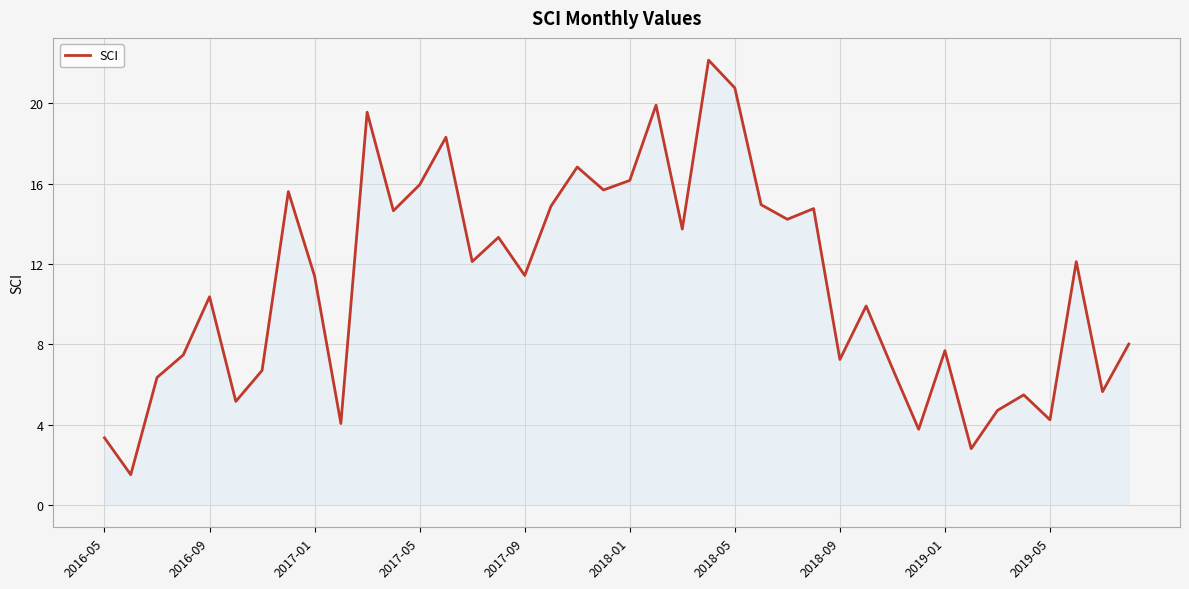

What is the greatest value displayed?

22.2